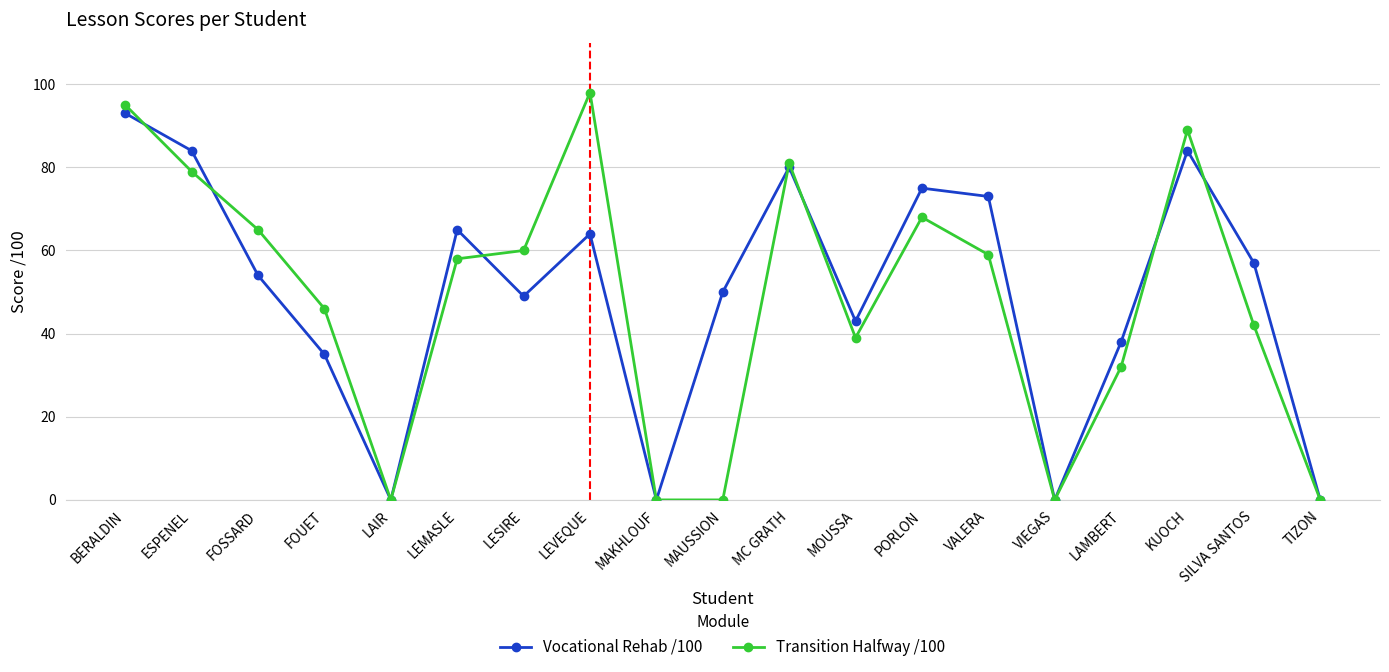

Reading right to left, extract all data points from this chart.

Vocational Rehab /100: 0	57	84	38	0	73	75	43	80	50	0	64	49	65	0	35	54	84	93
Transition Halfway /100: 0	42	89	32	0	59	68	39	81	0	0	98	60	58	0	46	65	79	95